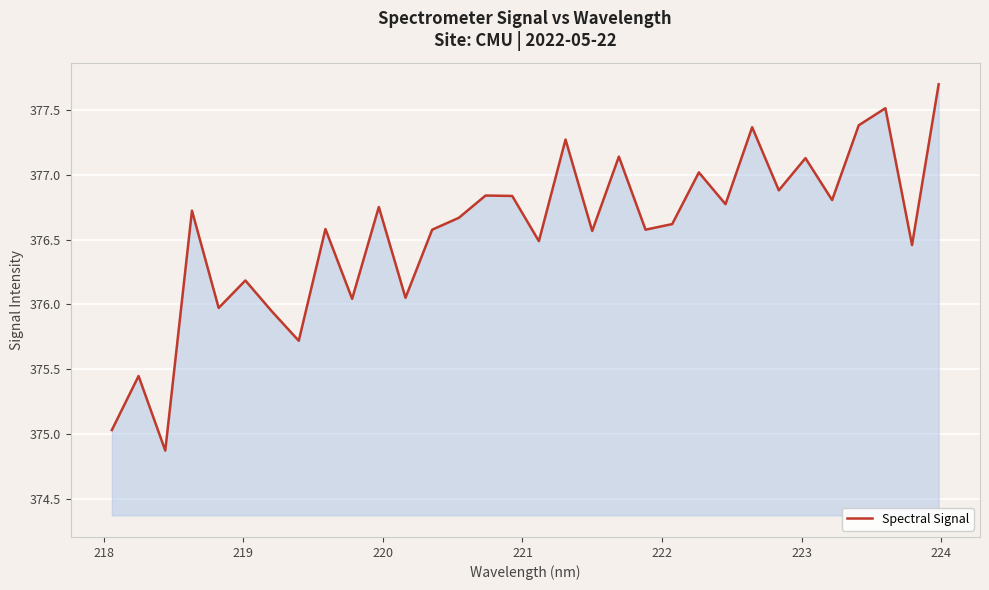

What is the difference between the maximum and minimum values?

2.8